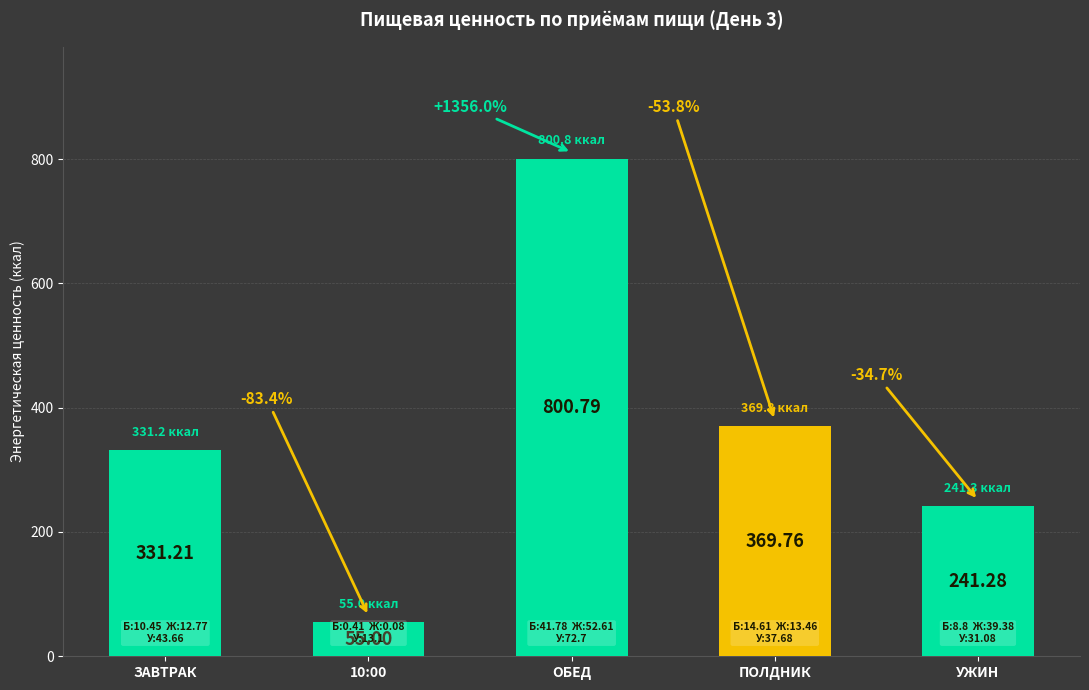

What is the label of the 4th bar from the left?

ПОЛДНИК